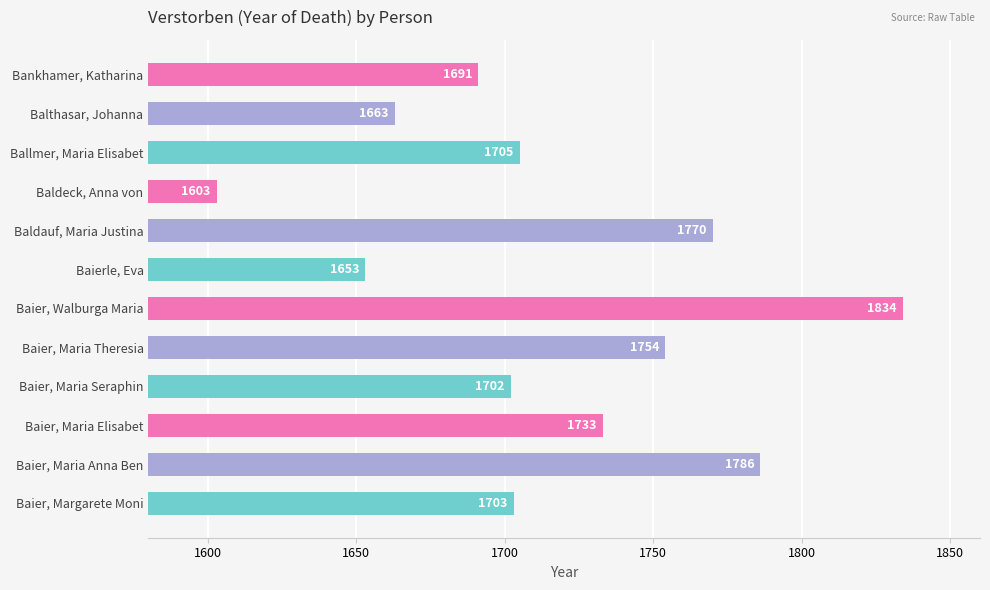

Rank the categories by value from highest to lowest.

Baier, Walburga Maria, Baier, Maria Anna Ben, Baldauf, Maria Justina, Baier, Maria Theresia, Baier, Maria Elisabet, Ballmer, Maria Elisabet, Baier, Margarete Moni, Baier, Maria Seraphin, Bankhamer, Katharina, Balthasar, Johanna, Baierle, Eva, Baldeck, Anna von